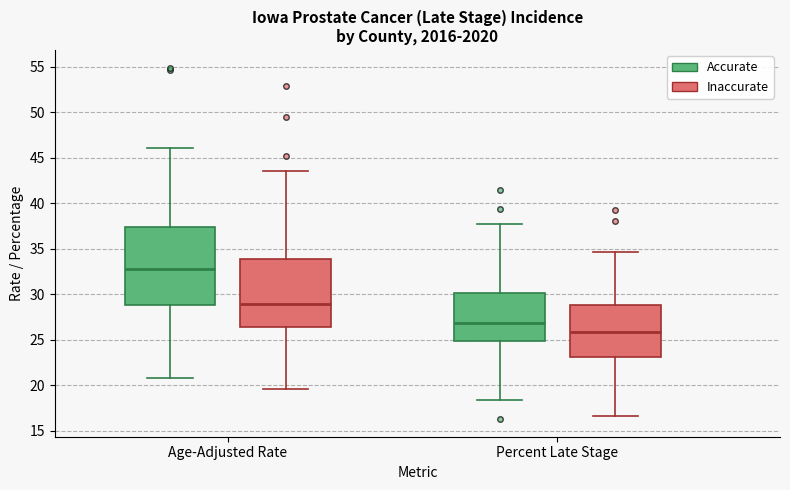

Which box has the lowest median line?

Percent Late Stage (Inaccurate)